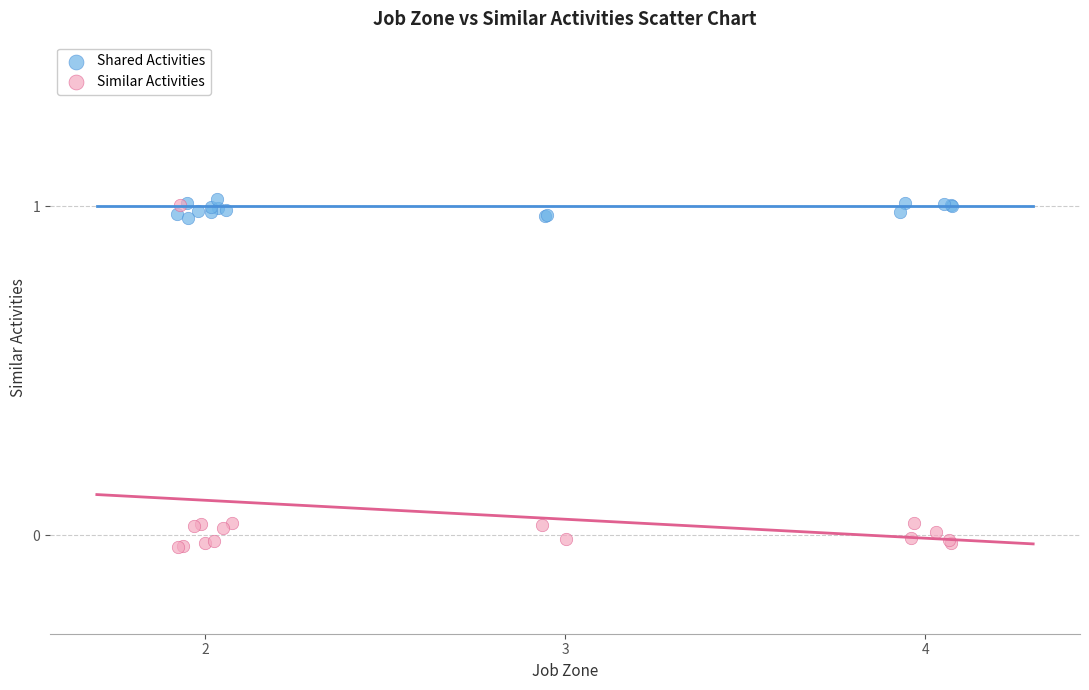

Which series contains the lowest Y value?

Similar Activities